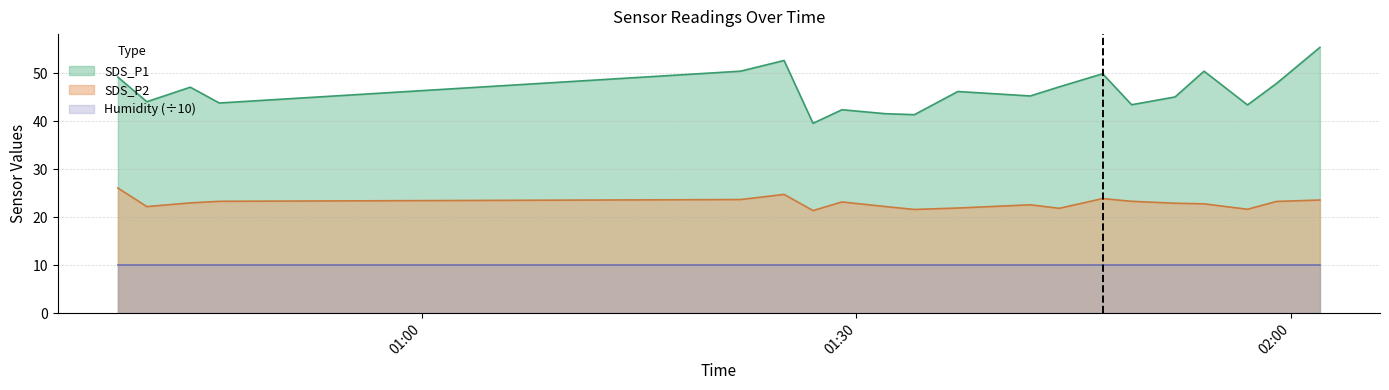

List the series in order of their peak value, lowest first.

Humidity (÷10), SDS_P2, SDS_P1